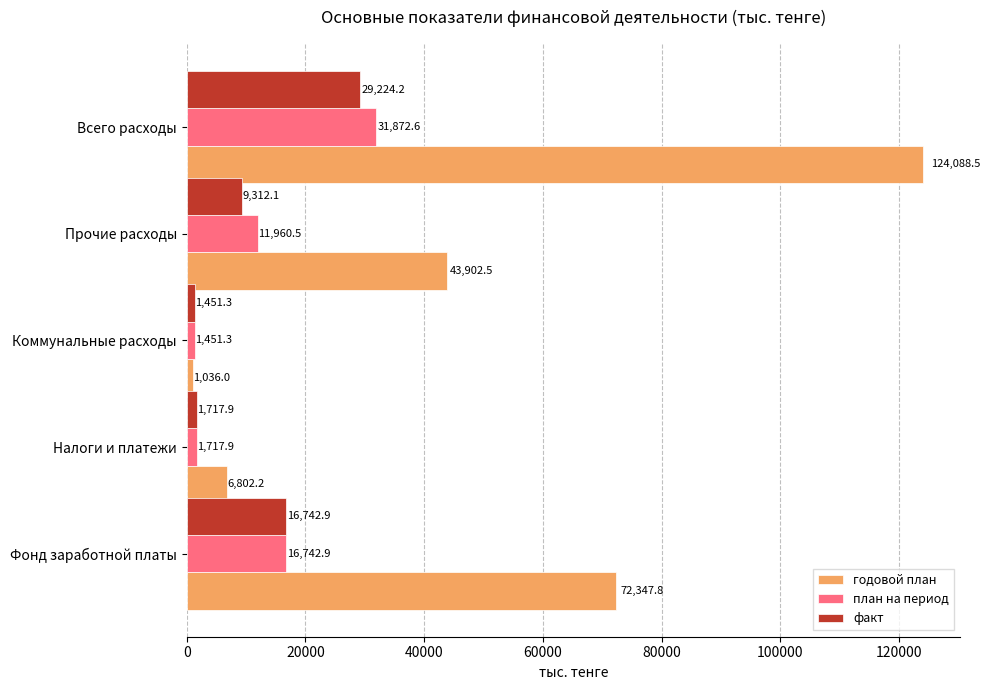

What is the sum of all факт values?

58448.4